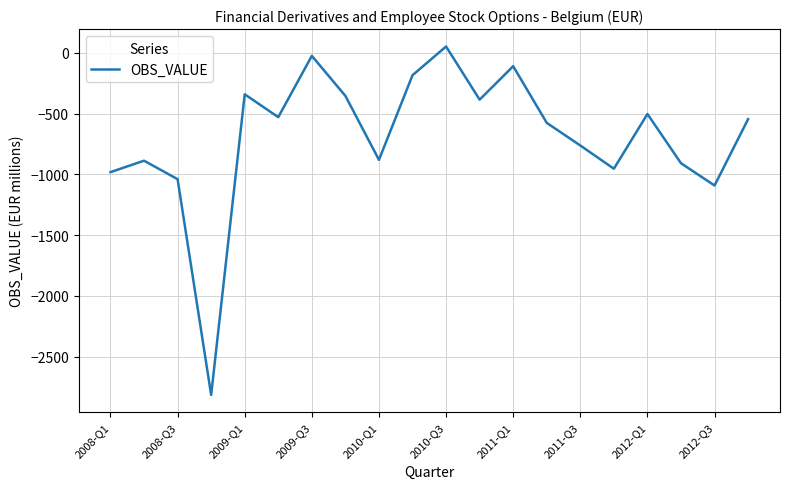

What is the smallest value displayed?

-2814